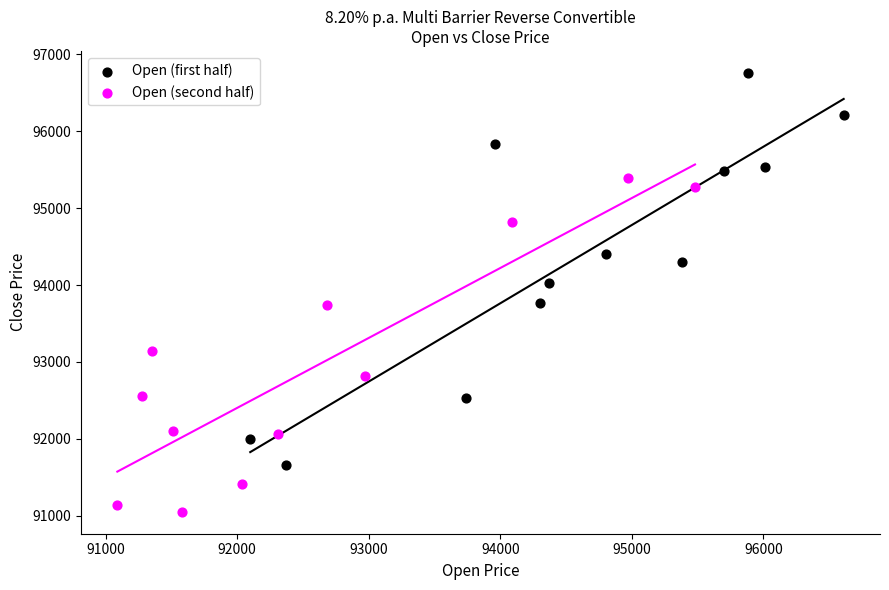

Which series has the widest spread of Y values?

Open (first half)